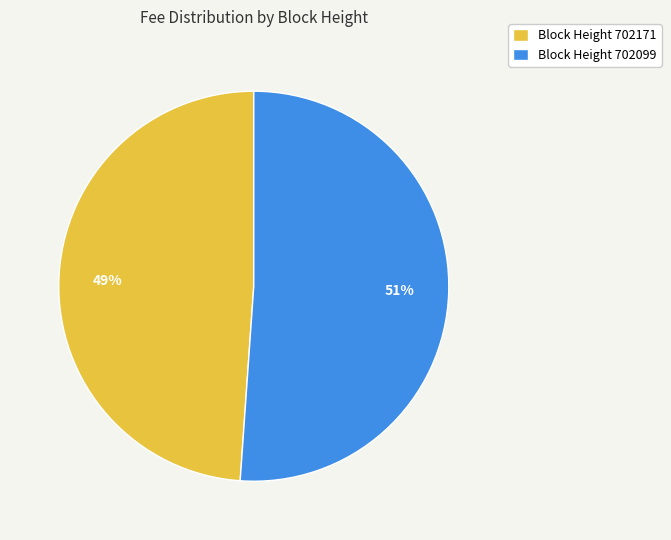

To the nearest percent, what is the difference between the Block Height 702099 and Block Height 702171 slice percentages?

2%